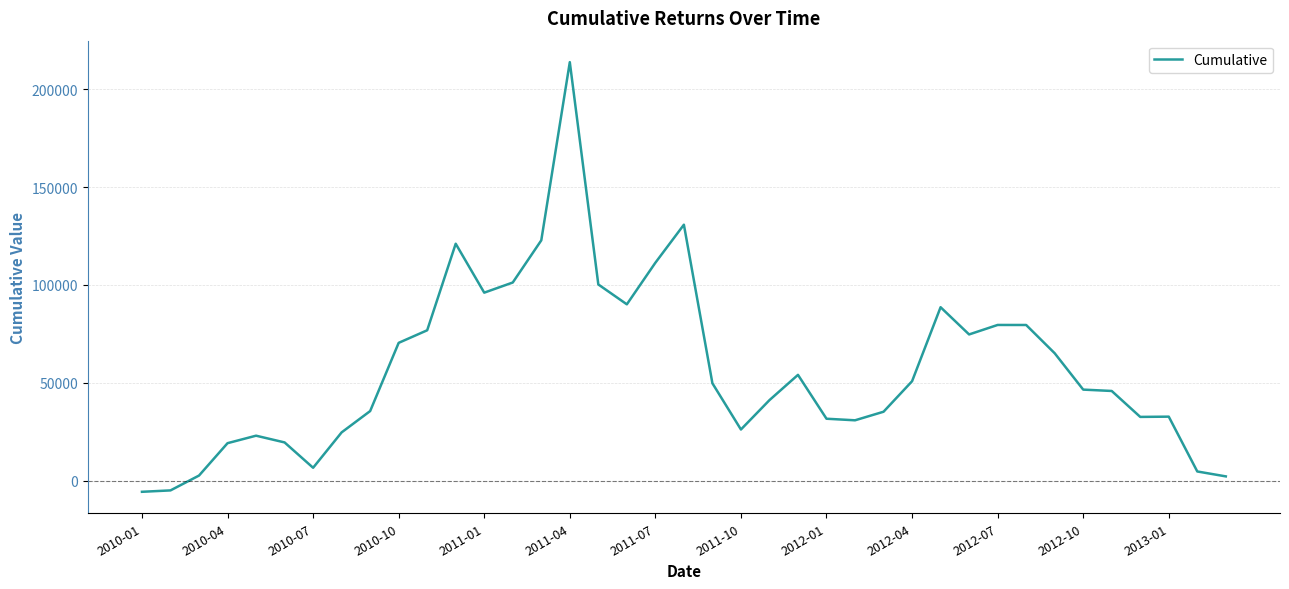

What is the smallest value displayed?

-5758.2